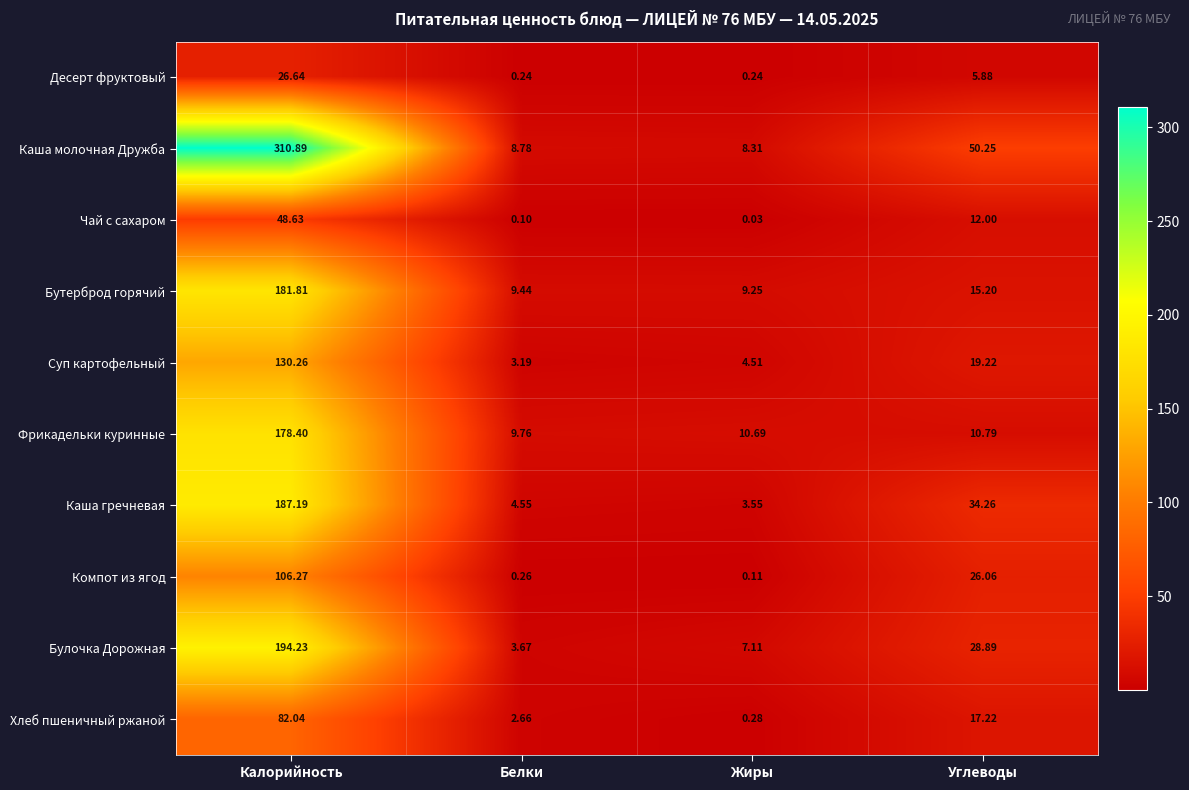

At which category does the chart reach its minimum across all series?

Жиры